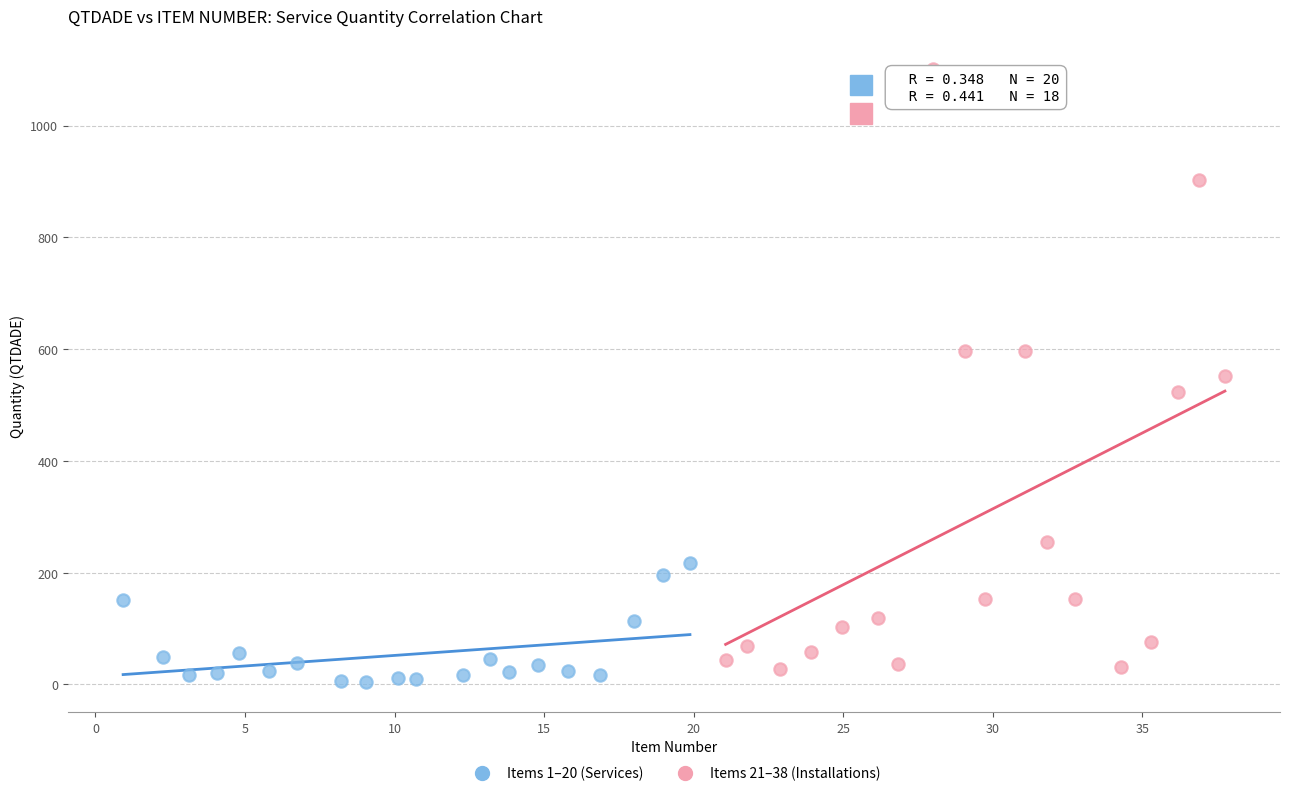

Which series has the largest Y range (max minus min)?

Items 21–38 (Installations)